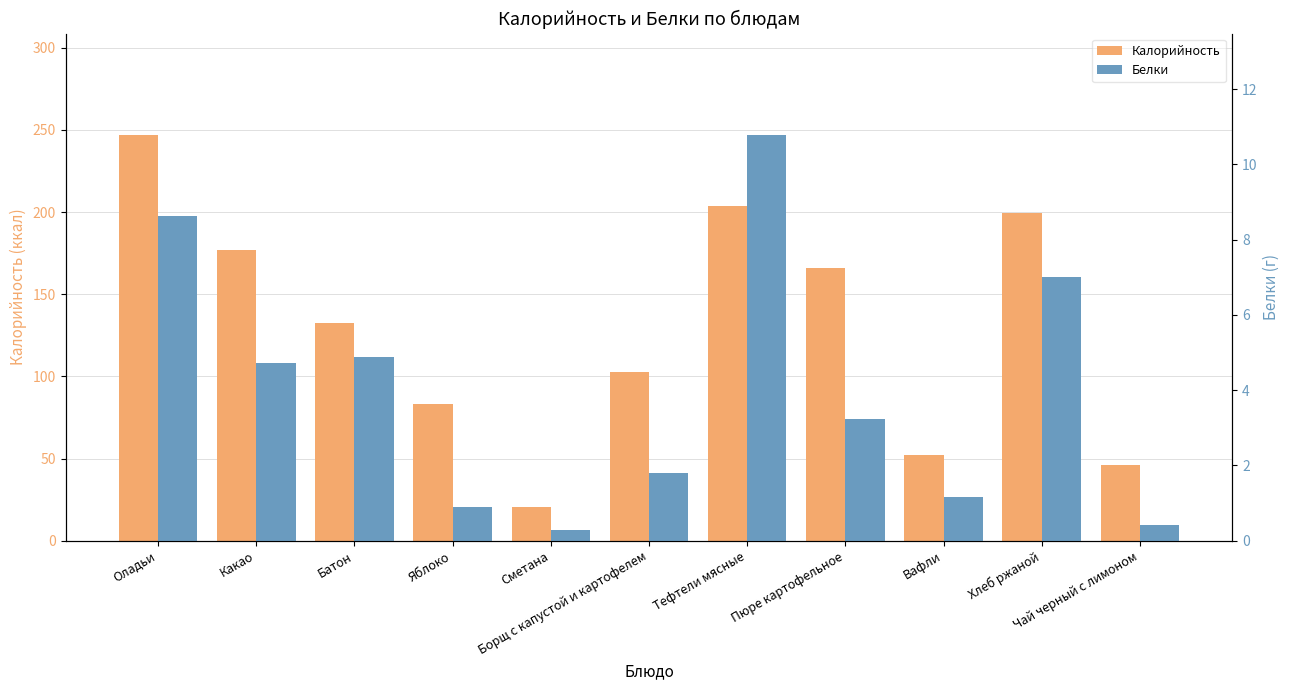

What is the sum of the Белки values at Борщ с капустой и картофелем and Сметана?

2.1